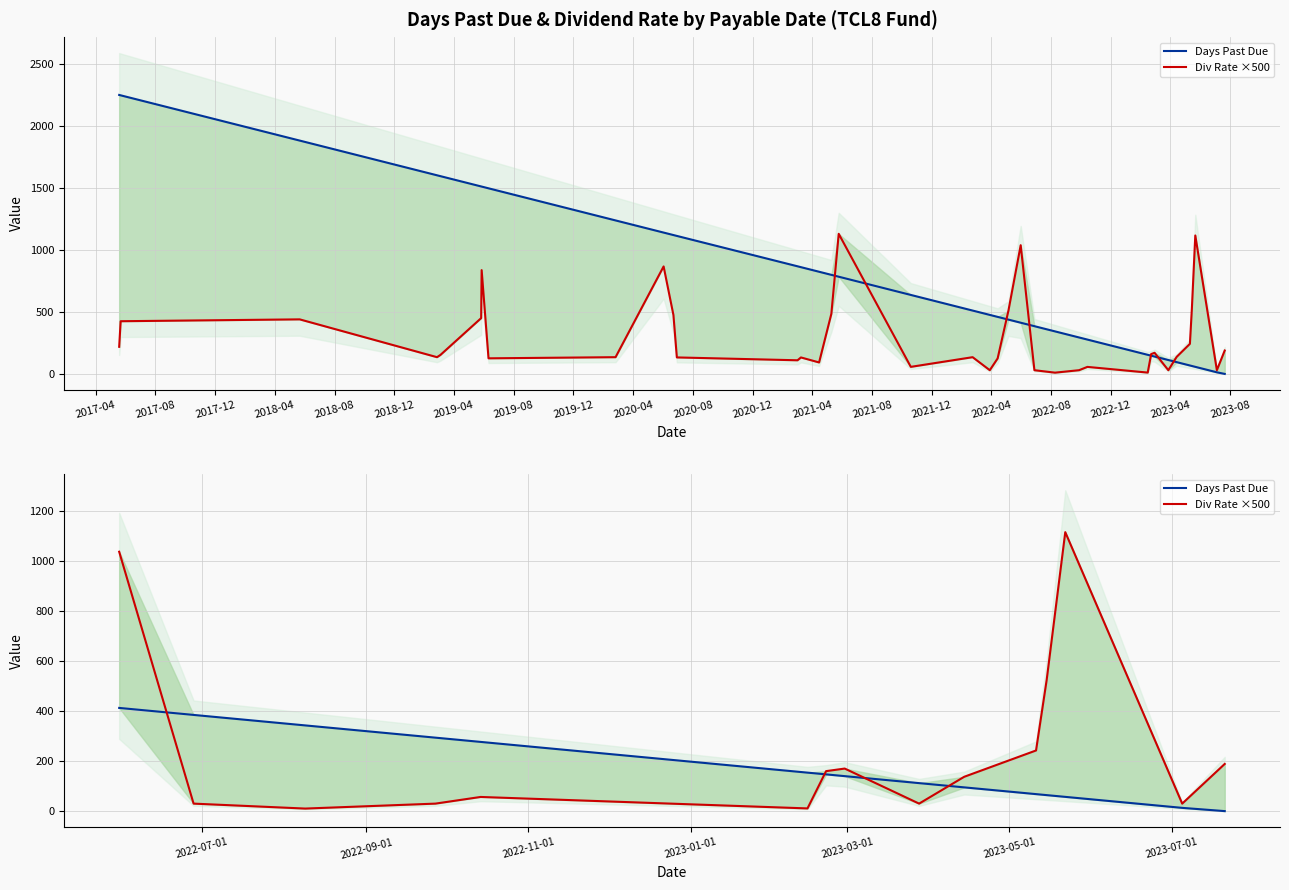

At which label does Days Past Due first exceed 140?

2017-04